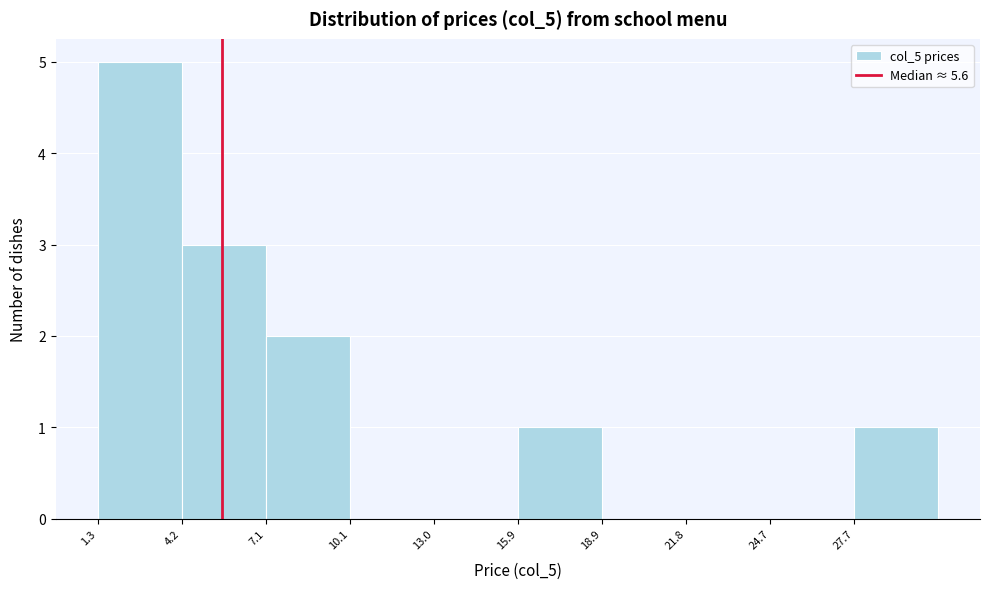

What is the height of the bar covering 4.0 to 7.0 on the x-axis? Neither the bar edges nor the heights are printed on the chart, so give them approximately, as read against the axes.

3